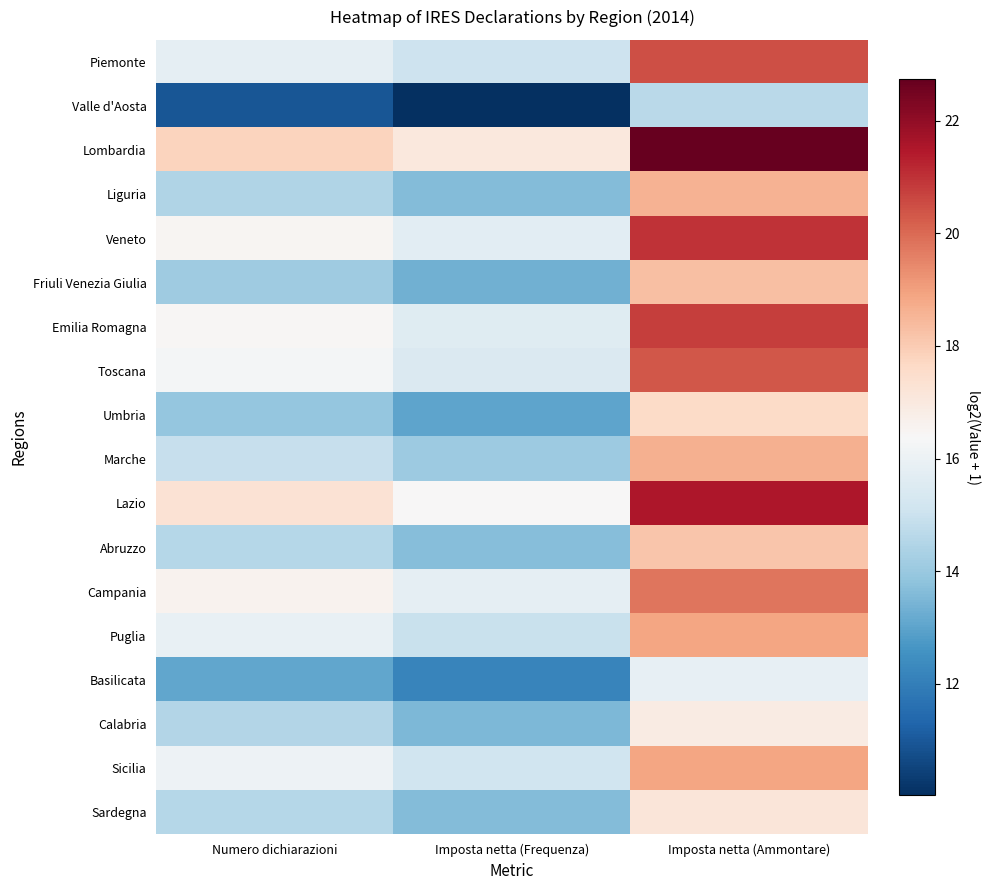

At Imposta netta (Frequenza), list the series in order from largest to smallest.

Lombardia, Lazio, Campania, Veneto, Emilia Romagna, Toscana, Sicilia, Piemonte, Puglia, Marche, Abruzzo, Liguria, Sardegna, Calabria, Friuli Venezia Giulia, Umbria, Basilicata, Valle d'Aosta